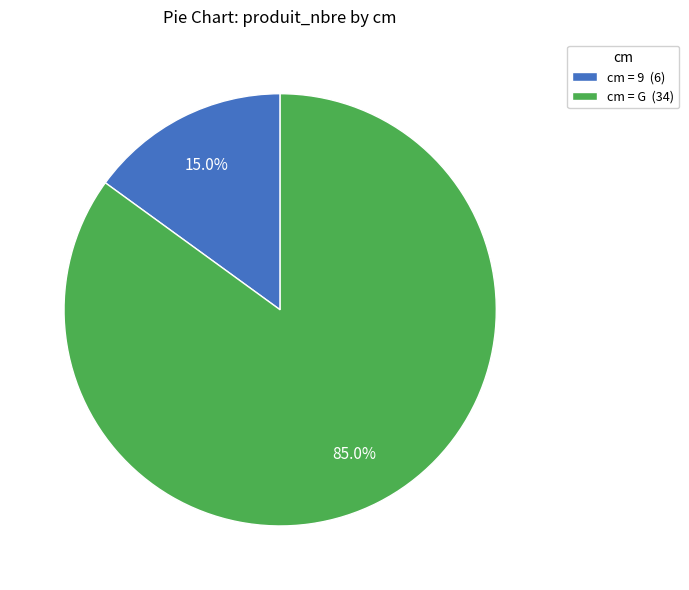

Which category accounts for the majority?

cm = G (34)